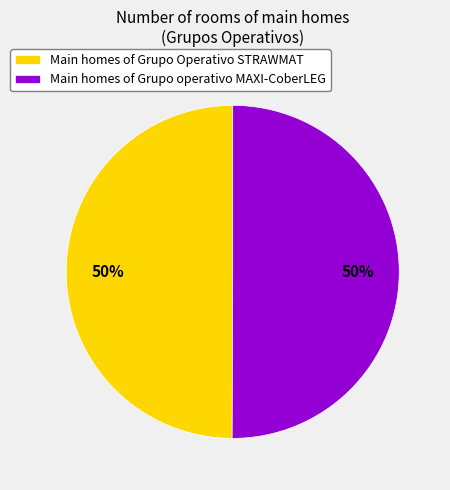

How many slices are in this pie chart?

2